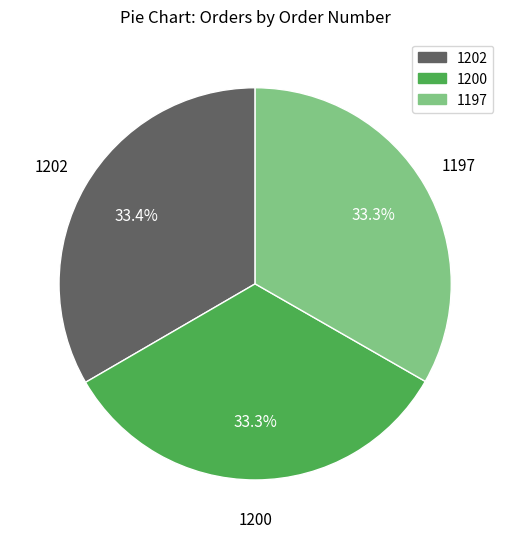

The 1202 slice represents 33% of the pie. True or false?

True